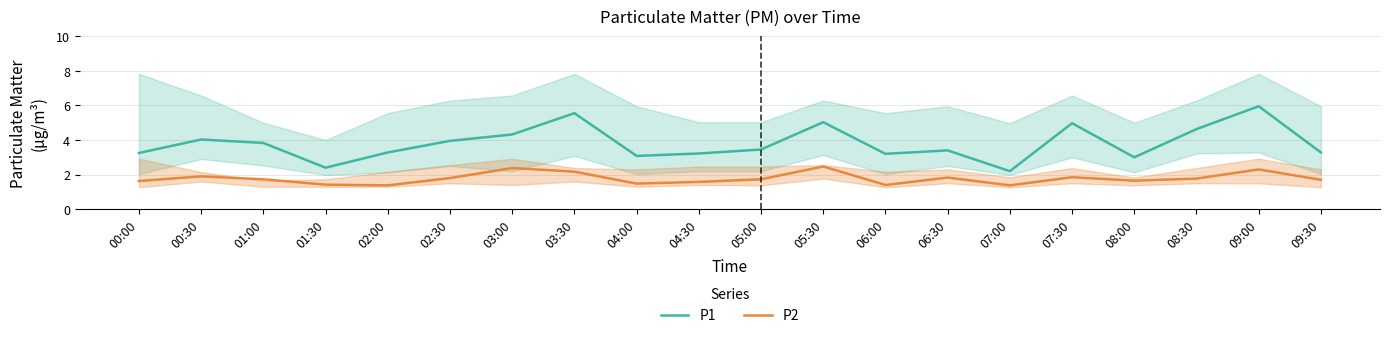

What is the sum of the P2 values at 07:00 and 06:00?

2.8